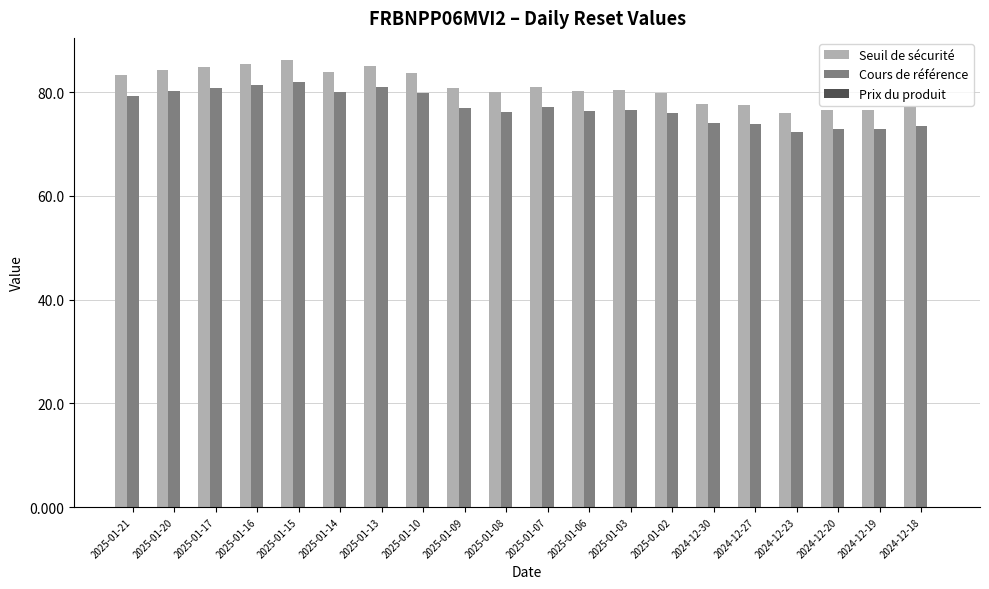

Is it true that Cours de référence equals 109.5 at 2025-01-10?

False